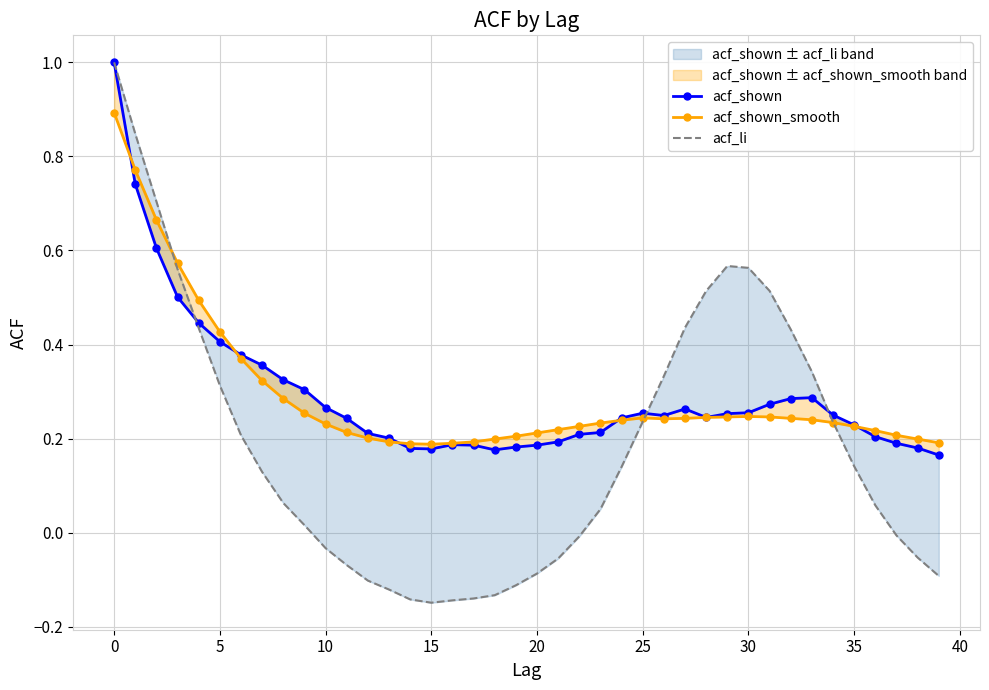

At how many categories does at least one series exceed 0?

40